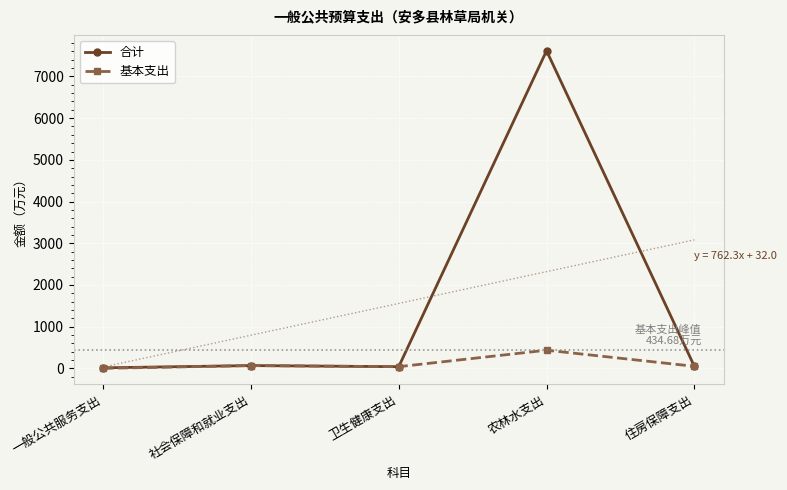

What is the total value across all series at 一般公共服务支出?

12.3